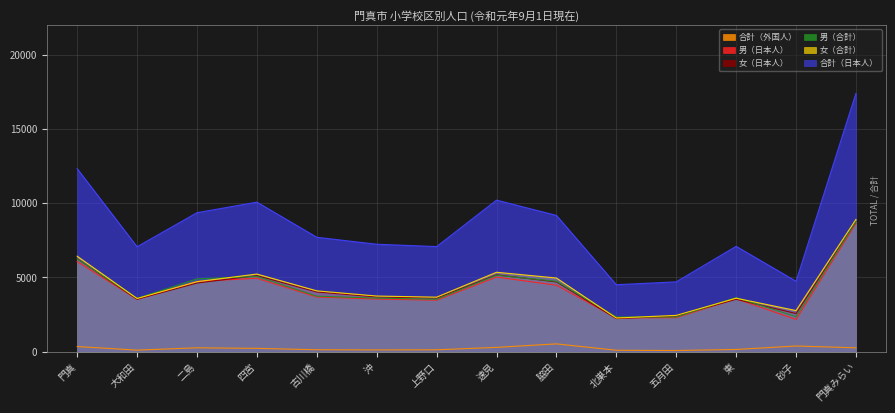

The value of 女（日本人） at 門真 is 9177. True or false?

False